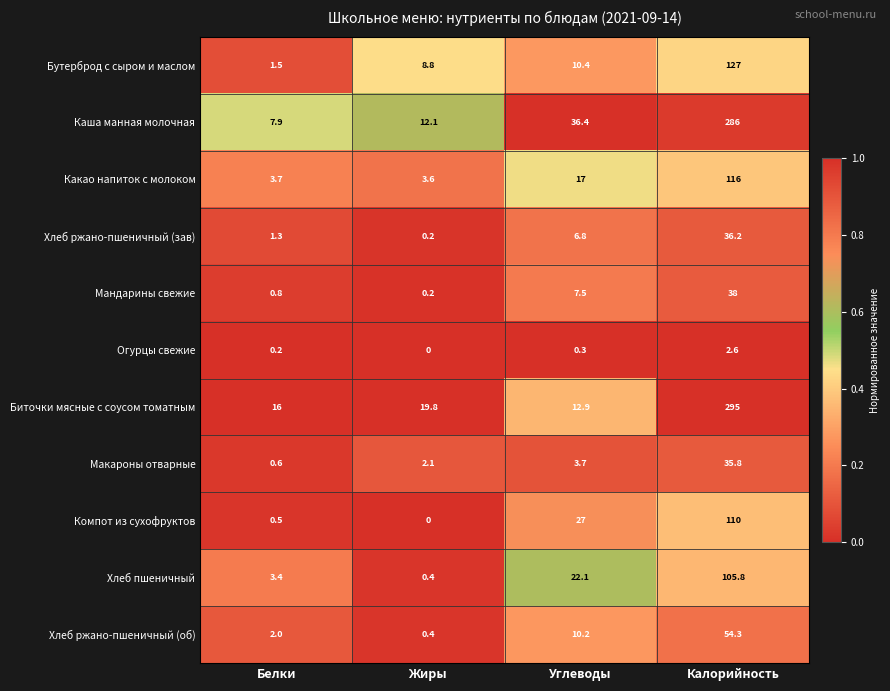

At which category is the sum across all series the highest?

Калорийность